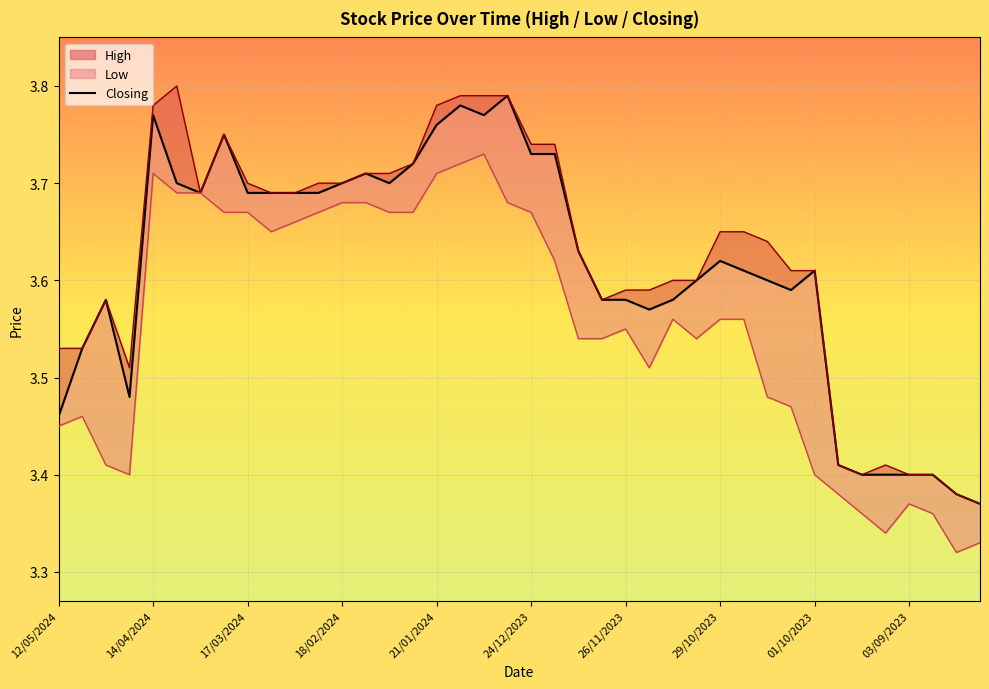

Reading left to right, transcribe all the data shown in this chart.

High: 12/05/2024=3.5	05/05/2024=3.5	28/04/2024=3.6	21/04/2024=3.5	14/04/2024=3.8	07/04/2024=3.8	31/03/2024=3.7	24/03/2024=3.8	17/03/2024=3.7	10/03/2024=3.7	03/03/2024=3.7	25/02/2024=3.7	18/02/2024=3.7	11/02/2024=3.7	04/02/2024=3.7	28/01/2024=3.7	21/01/2024=3.8	14/01/2024=3.8	07/01/2024=3.8	31/12/2023=3.8	24/12/2023=3.7	17/12/2023=3.7	10/12/2023=3.6	03/12/2023=3.6	26/11/2023=3.6	19/11/2023=3.6	12/11/2023=3.6	05/11/2023=3.6	29/10/2023=3.6	22/10/2023=3.6	15/10/2023=3.6	08/10/2023=3.6	01/10/2023=3.6	24/09/2023=3.4	17/09/2023=3.4	10/09/2023=3.4	03/09/2023=3.4	27/08/2023=3.4	20/08/2023=3.4	13/08/2023=3.4
Low: 12/05/2024=3.5	05/05/2024=3.5	28/04/2024=3.4	21/04/2024=3.4	14/04/2024=3.7	07/04/2024=3.7	31/03/2024=3.7	24/03/2024=3.7	17/03/2024=3.7	10/03/2024=3.6	03/03/2024=3.7	25/02/2024=3.7	18/02/2024=3.7	11/02/2024=3.7	04/02/2024=3.7	28/01/2024=3.7	21/01/2024=3.7	14/01/2024=3.7	07/01/2024=3.7	31/12/2023=3.7	24/12/2023=3.7	17/12/2023=3.6	10/12/2023=3.5	03/12/2023=3.5	26/11/2023=3.5	19/11/2023=3.5	12/11/2023=3.6	05/11/2023=3.5	29/10/2023=3.6	22/10/2023=3.6	15/10/2023=3.5	08/10/2023=3.5	01/10/2023=3.4	24/09/2023=3.4	17/09/2023=3.4	10/09/2023=3.3	03/09/2023=3.4	27/08/2023=3.4	20/08/2023=3.3	13/08/2023=3.3
Closing: 12/05/2024=3.5	05/05/2024=3.5	28/04/2024=3.6	21/04/2024=3.5	14/04/2024=3.8	07/04/2024=3.7	31/03/2024=3.7	24/03/2024=3.8	17/03/2024=3.7	10/03/2024=3.7	03/03/2024=3.7	25/02/2024=3.7	18/02/2024=3.7	11/02/2024=3.7	04/02/2024=3.7	28/01/2024=3.7	21/01/2024=3.8	14/01/2024=3.8	07/01/2024=3.8	31/12/2023=3.8	24/12/2023=3.7	17/12/2023=3.7	10/12/2023=3.6	03/12/2023=3.6	26/11/2023=3.6	19/11/2023=3.6	12/11/2023=3.6	05/11/2023=3.6	29/10/2023=3.6	22/10/2023=3.6	15/10/2023=3.6	08/10/2023=3.6	01/10/2023=3.6	24/09/2023=3.4	17/09/2023=3.4	10/09/2023=3.4	03/09/2023=3.4	27/08/2023=3.4	20/08/2023=3.4	13/08/2023=3.4